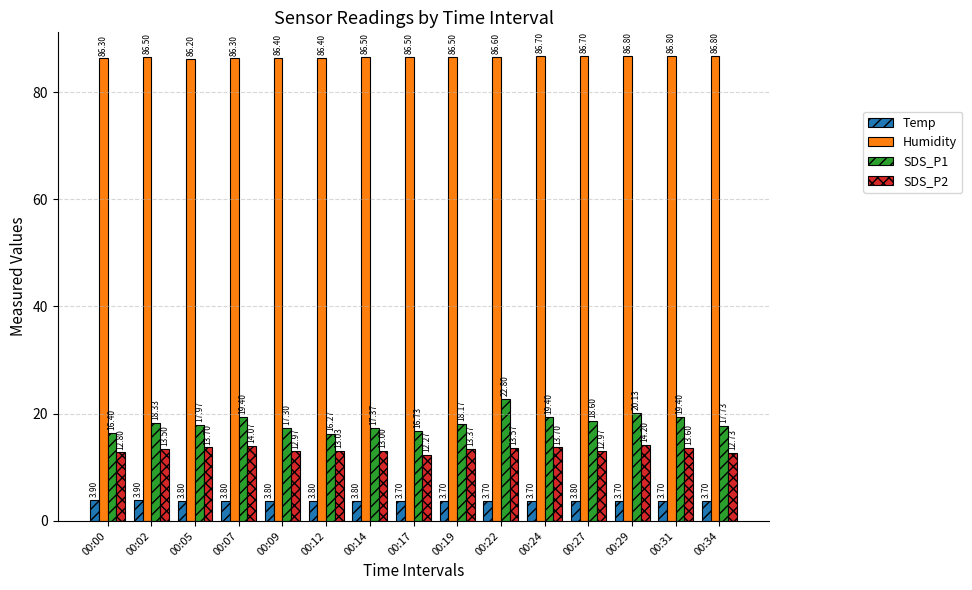

What is the smallest value displayed?

3.7